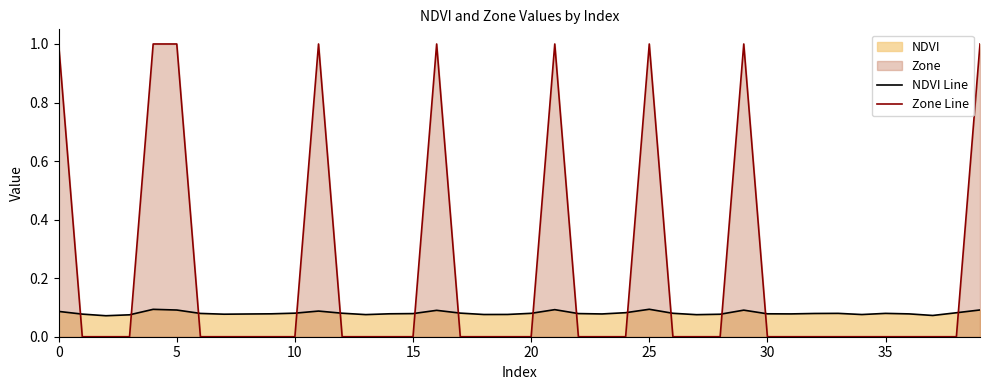

After their last crossing, which series has the higher values: Zone Line or NDVI Line?

Zone Line